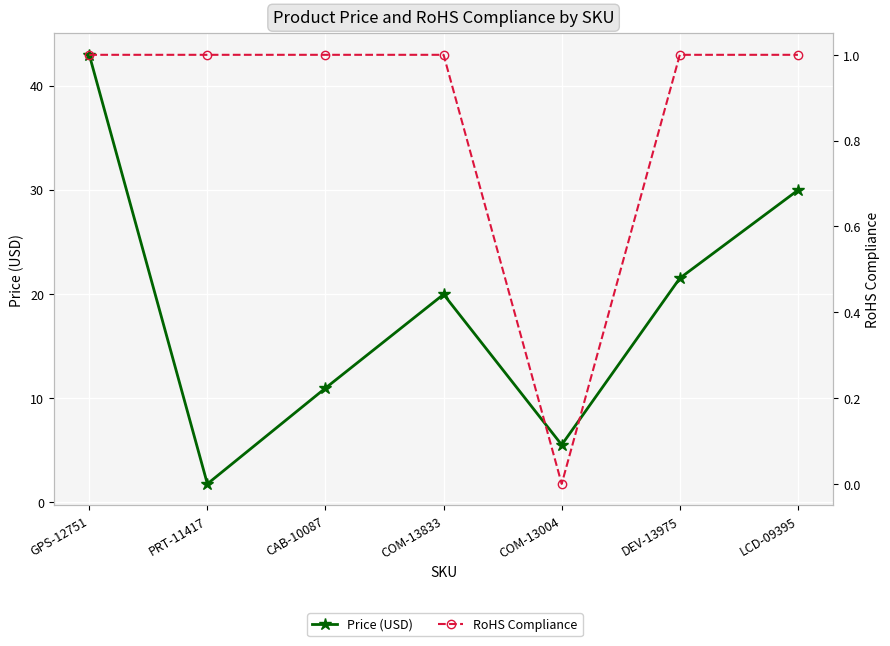

List the series in order of their peak value, highest first.

Price (USD), RoHS Compliance